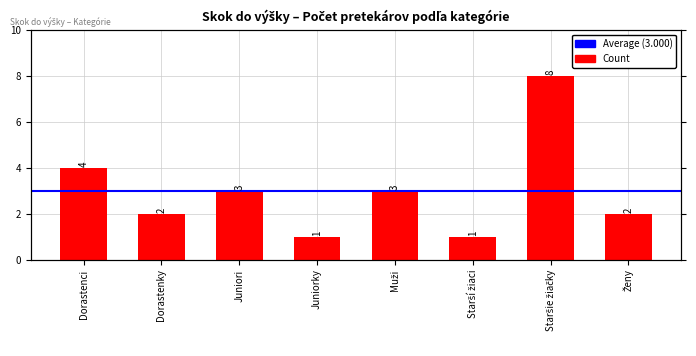

Count the values in the range 2 to 4.

5